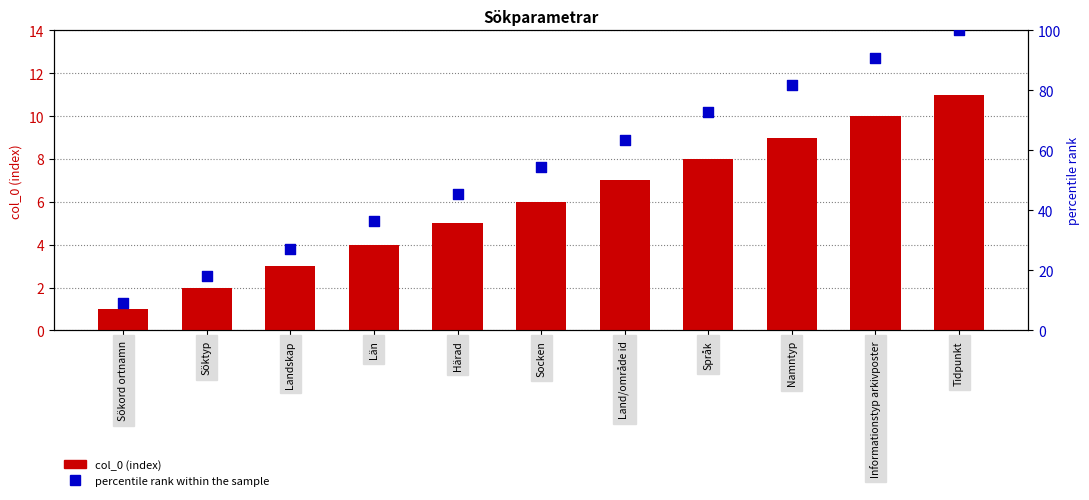

Which series has the widest spread of Y values?

percentile rank within the sample